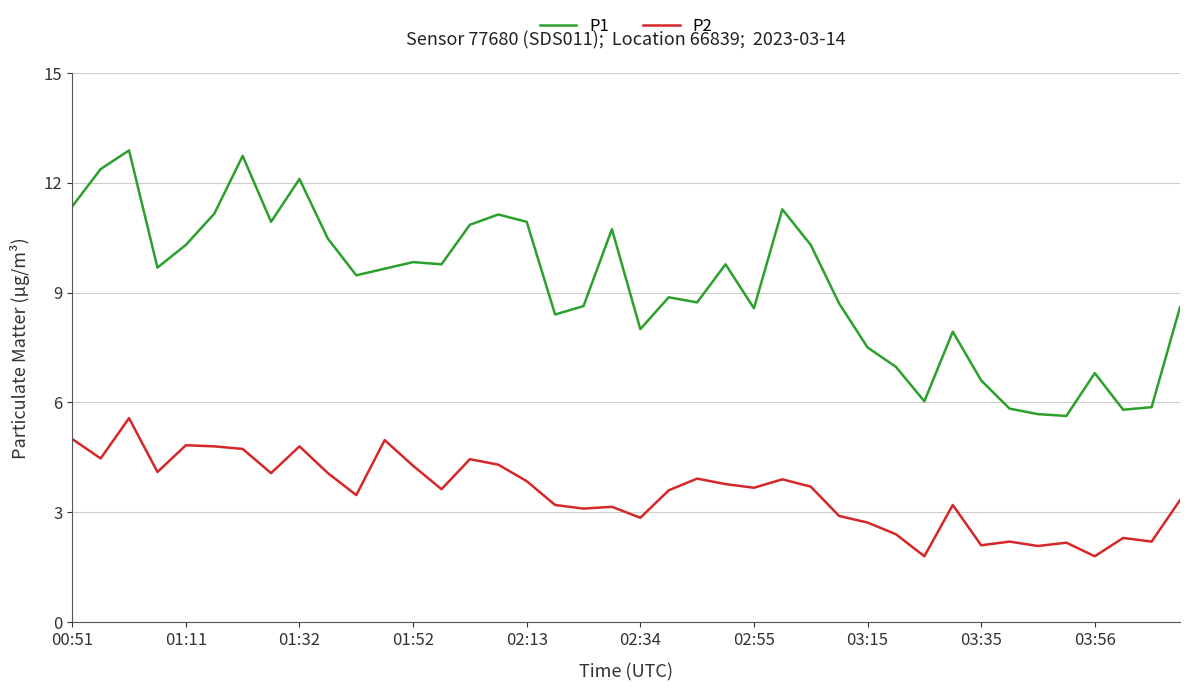

True or false: P1 and P2 cross at least once.

False